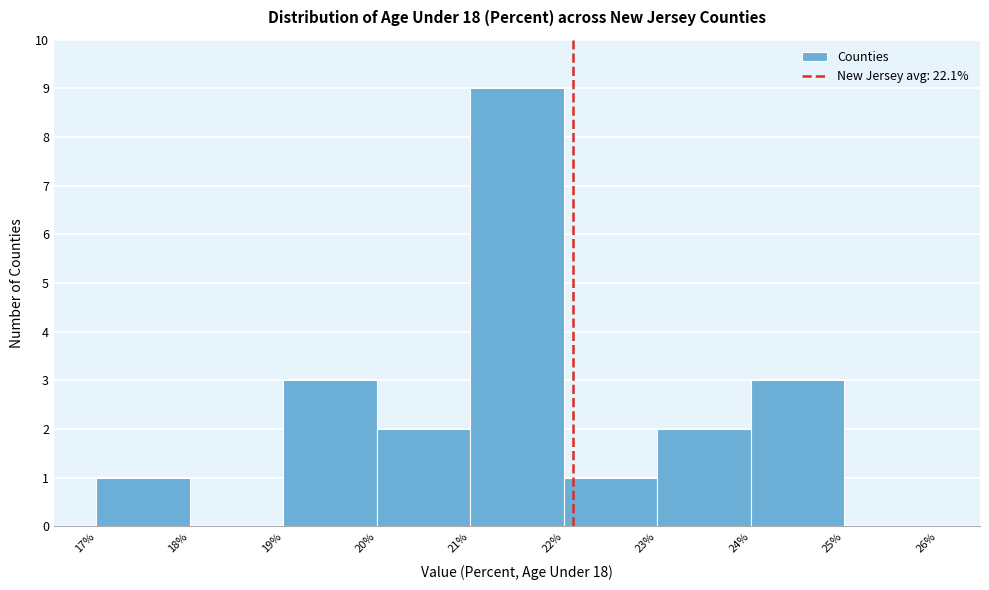

Over which range of the x-axis is the bar tallest?

21% to 22%